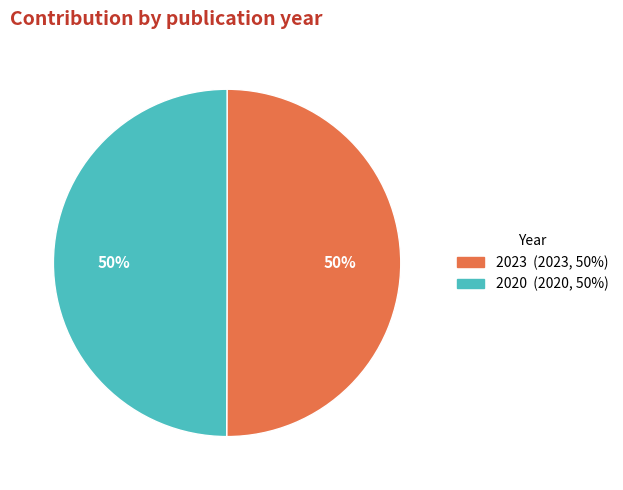

To the nearest percent, what is the average slice percentage?

50%